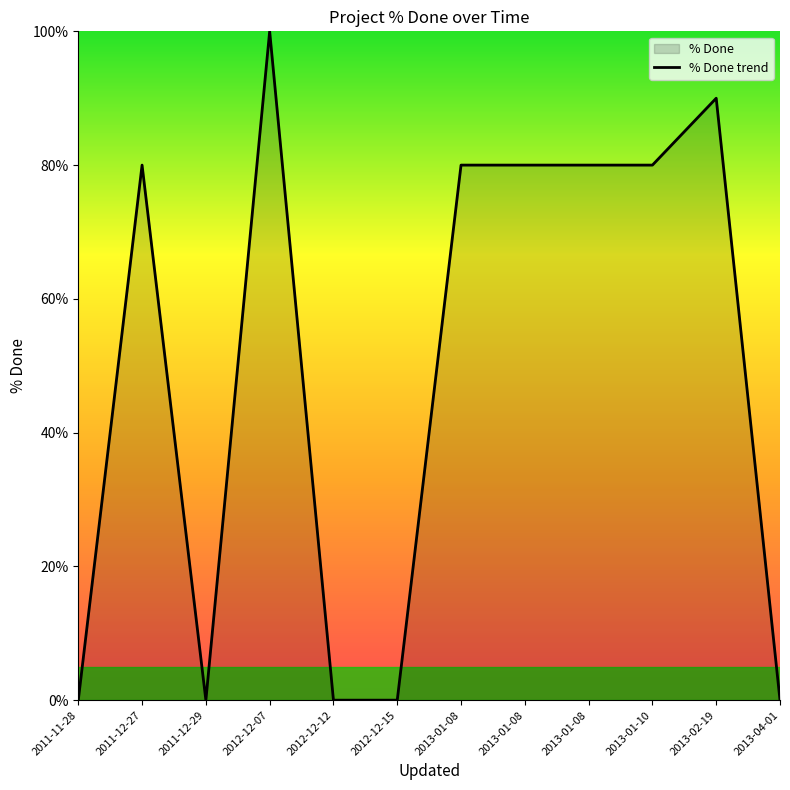

List the labels in order of value, largest first.

2012-12-07, 2013-02-19, 2011-12-27, 2013-01-08, 2013-01-08, 2013-01-08, 2013-01-10, 2011-11-28, 2011-12-29, 2012-12-12, 2012-12-15, 2013-04-01